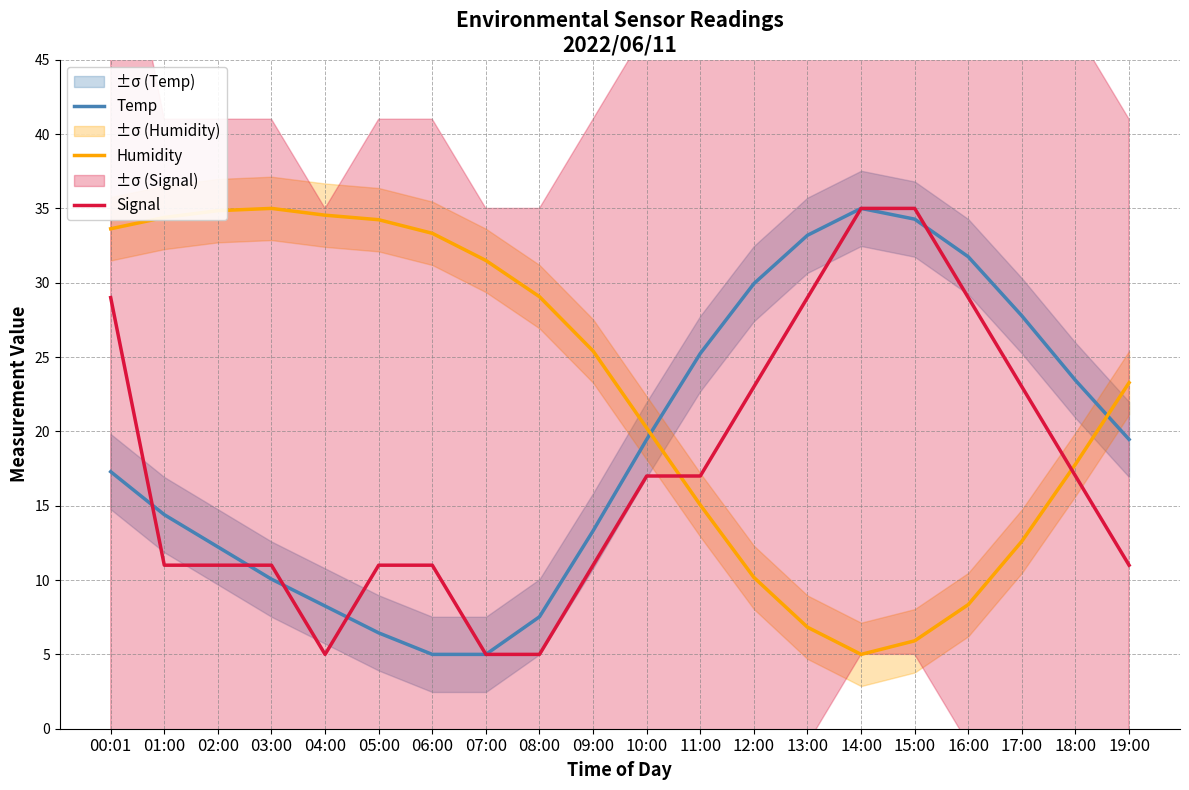

Where is the first local maximum for Humidity?

03:00